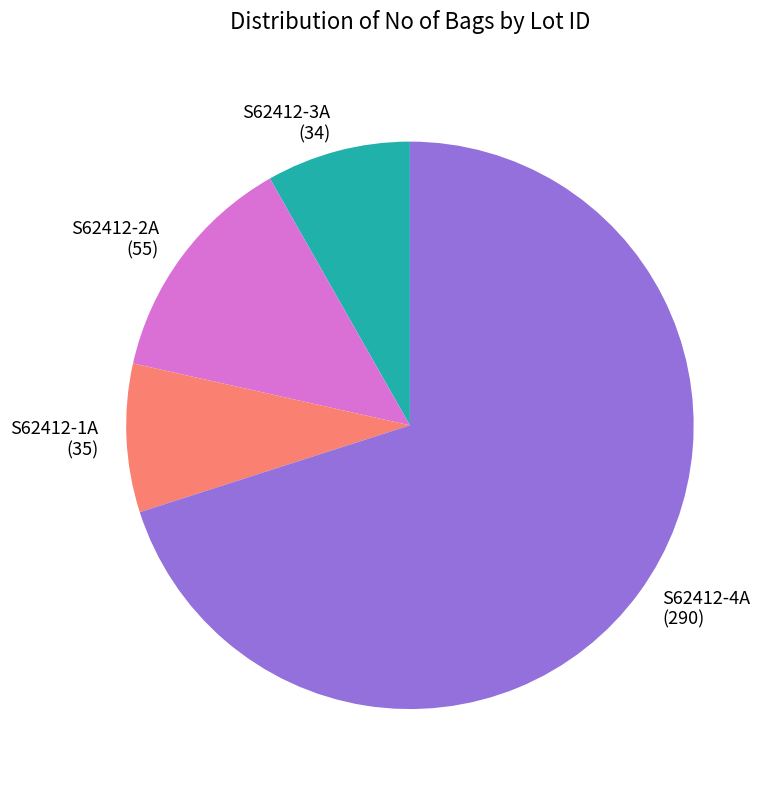

Is it true that S62412-3A is 18% of the pie?

False